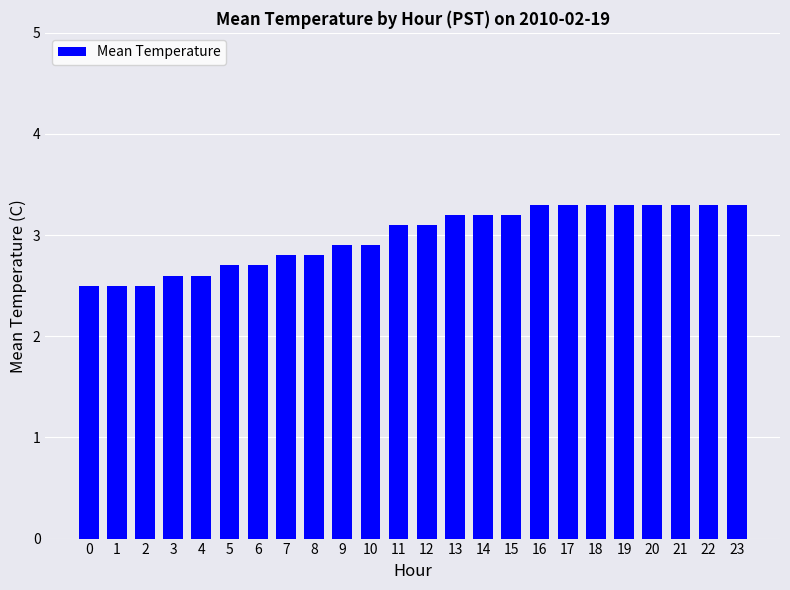

What is the average value?

3.0